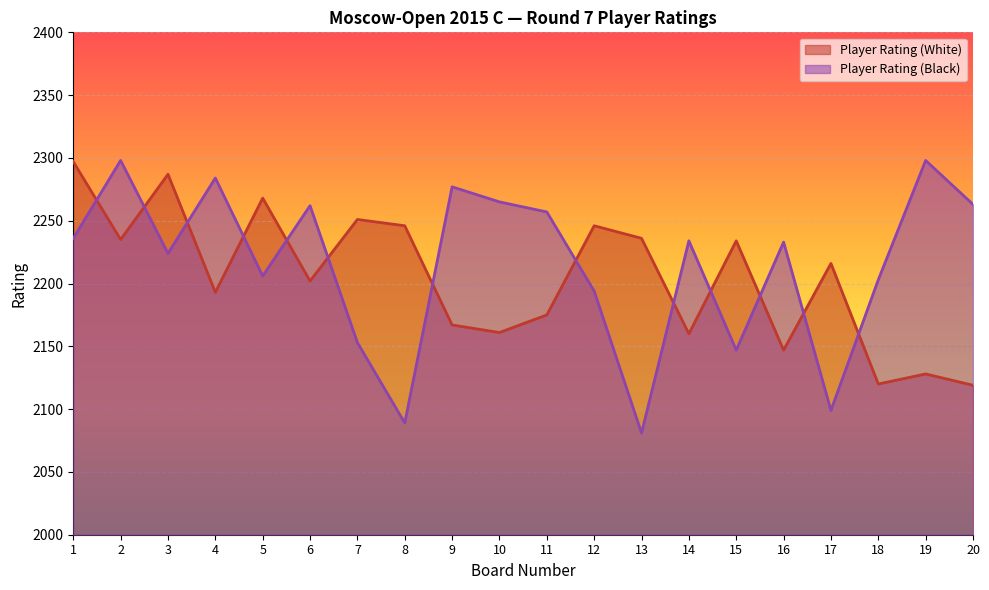

How many data points in Player Rating (White) are above 2216?

9